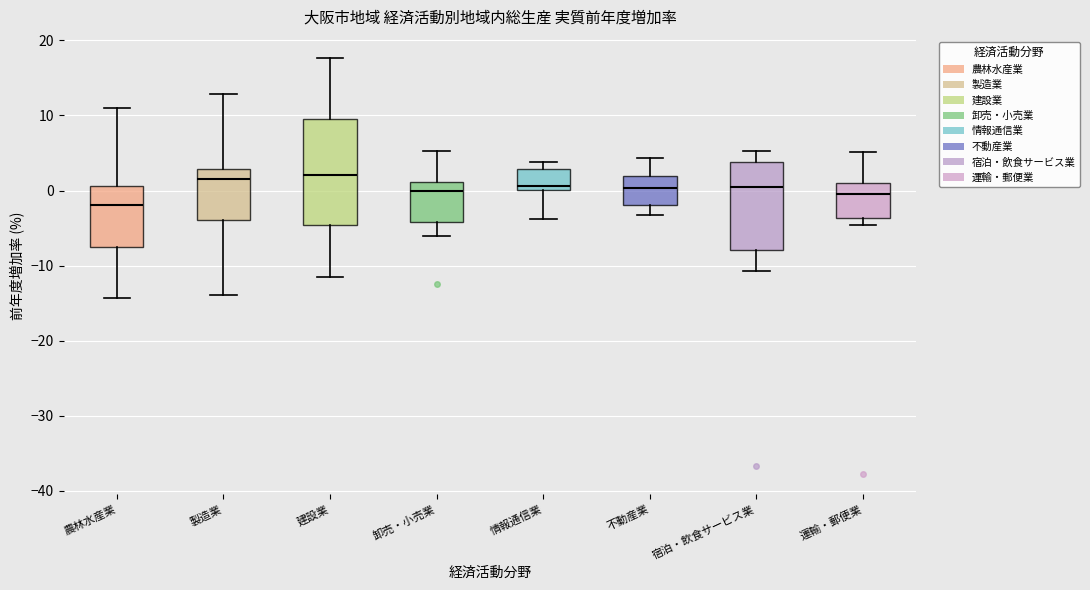

Which box's median line is the lowest?

農林水産業